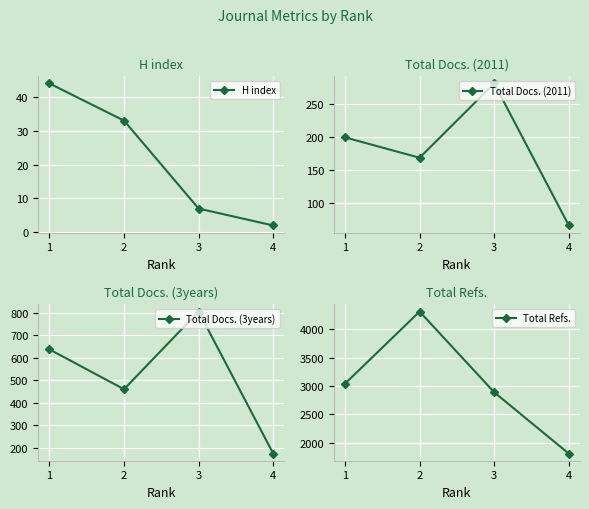

Rank the categories by Total Docs. (3years) value from highest to lowest.

3, 1, 2, 4